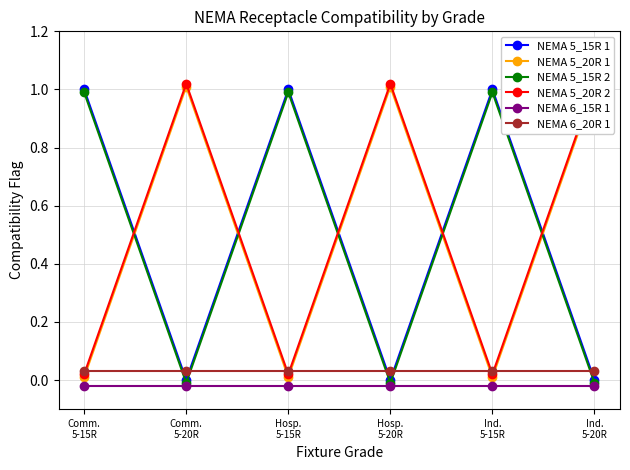

What is the maximum value shown in the chart?

1.0